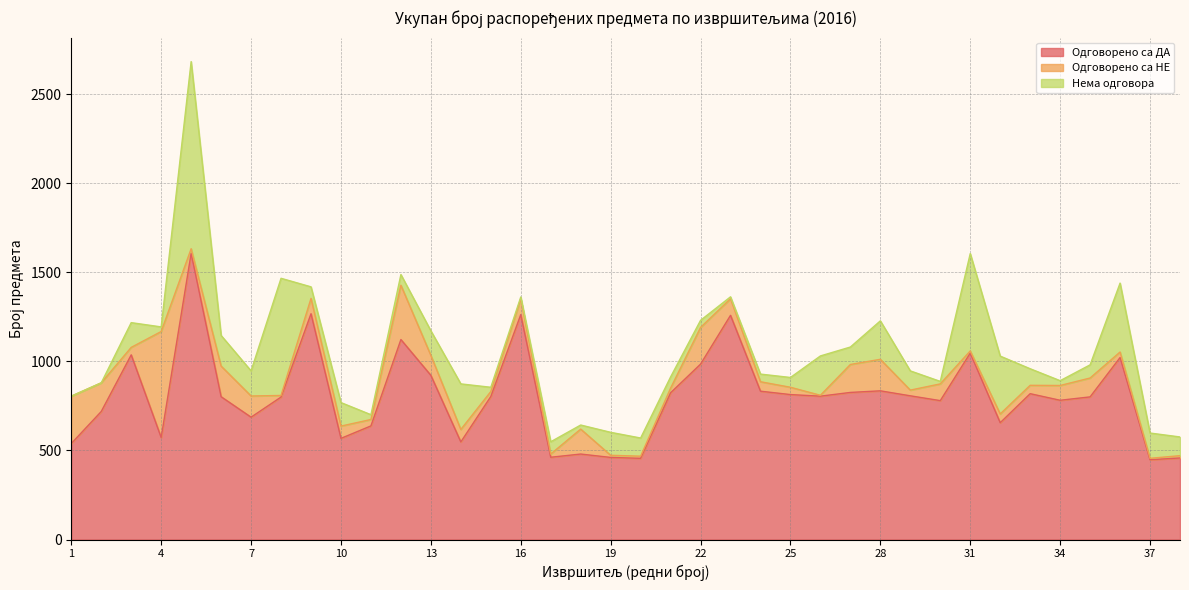

Is the value of Нема одговора at 33 greater than the value of Одговорено са НЕ at 18?

No